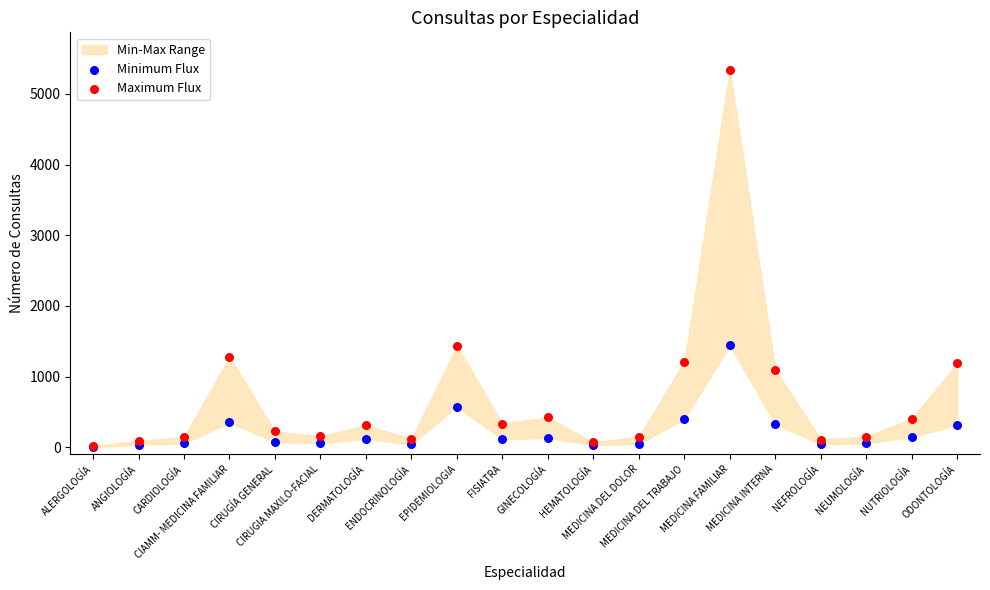

In the Minimum Flux series, what Y value is closest to 720?

573